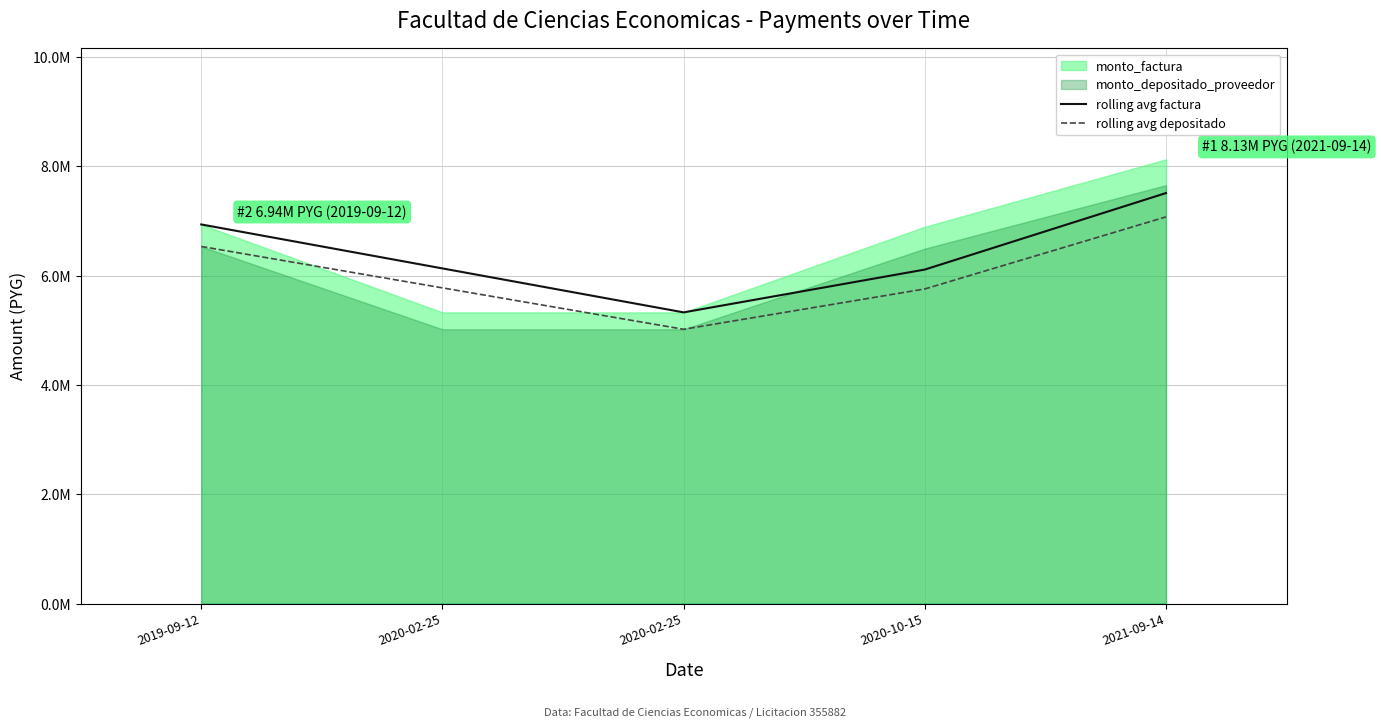

List the labels in order of rolling avg factura value, largest first.

2021-09-14, 2019-09-12, 2020-02-25, 2020-10-15, 2020-02-25